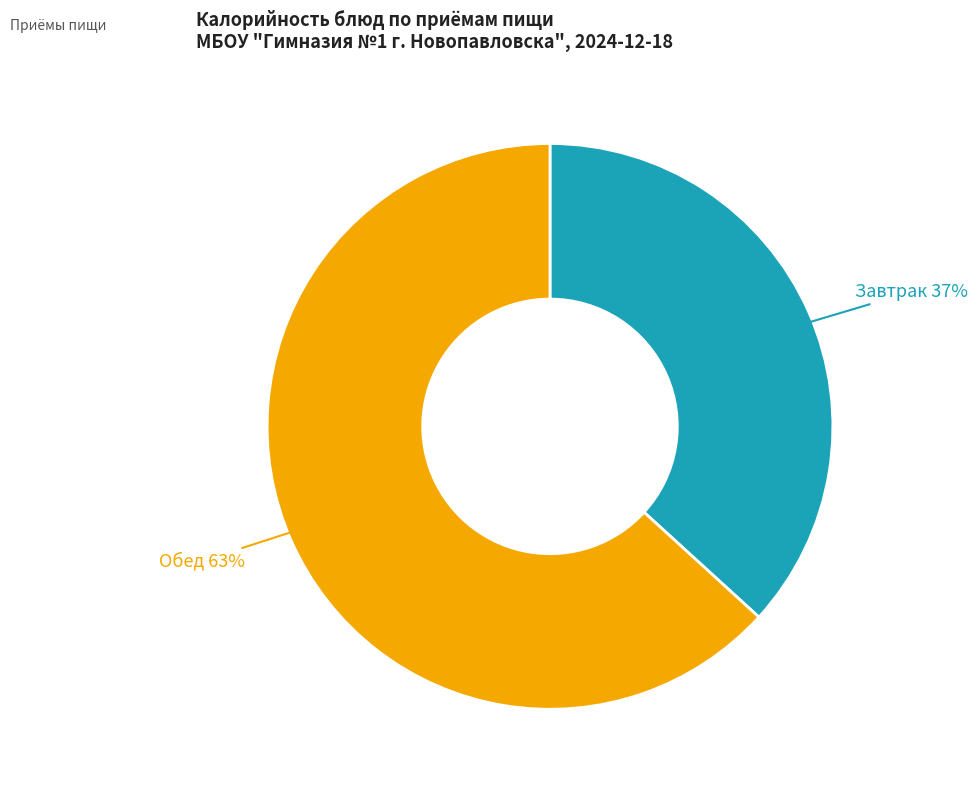

How many segments does this pie chart have?

2